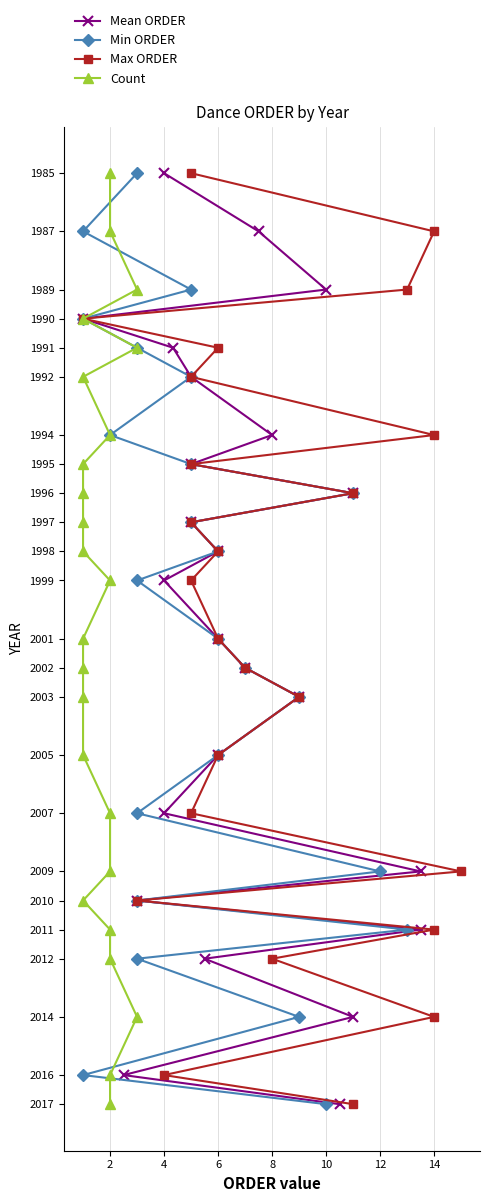

Which series has the largest range (max minus min)?

Mean ORDER